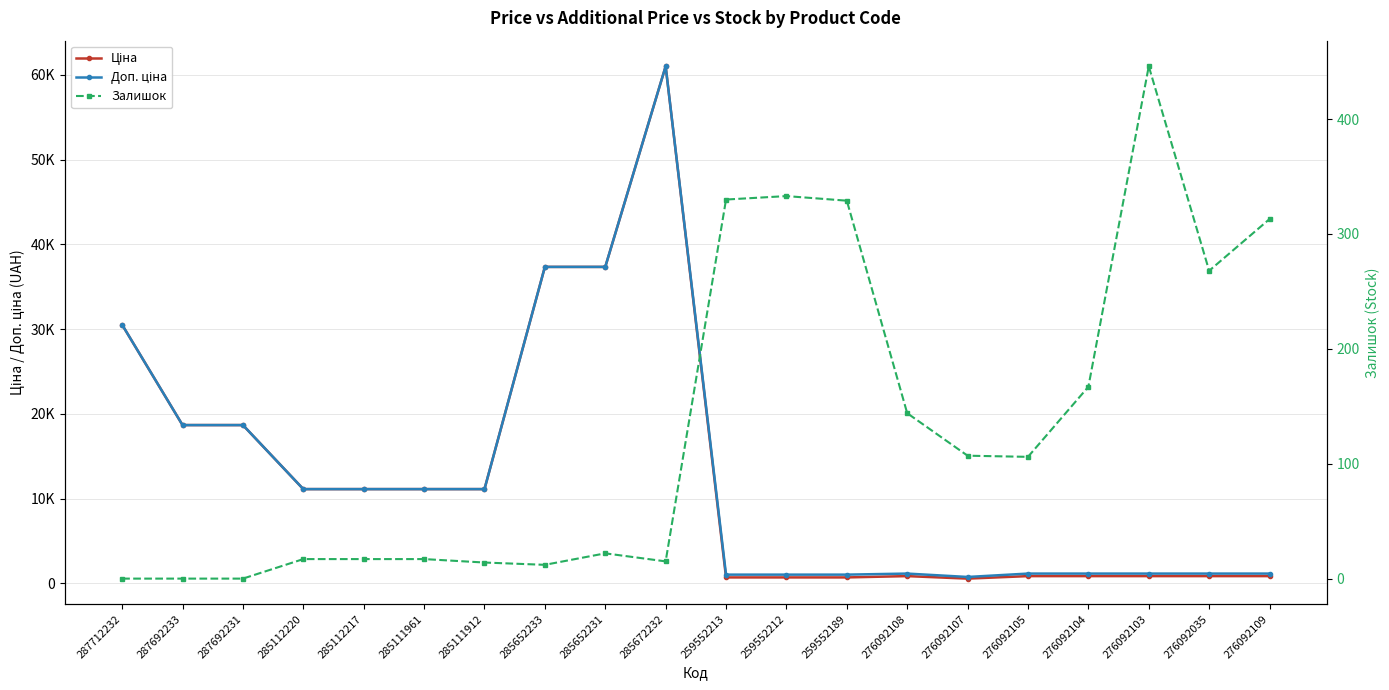

True or false: Залишок and Ціна cross at least once.

False